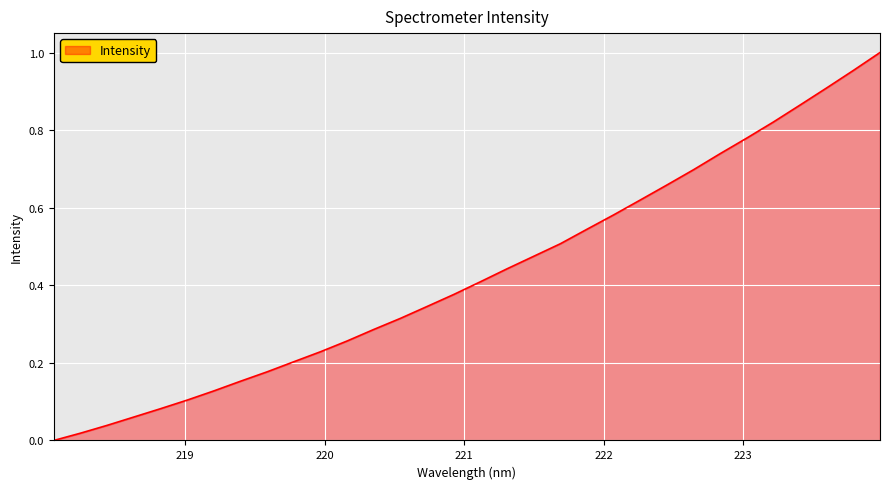

Does the chart display data point markers on the line(s)?

No